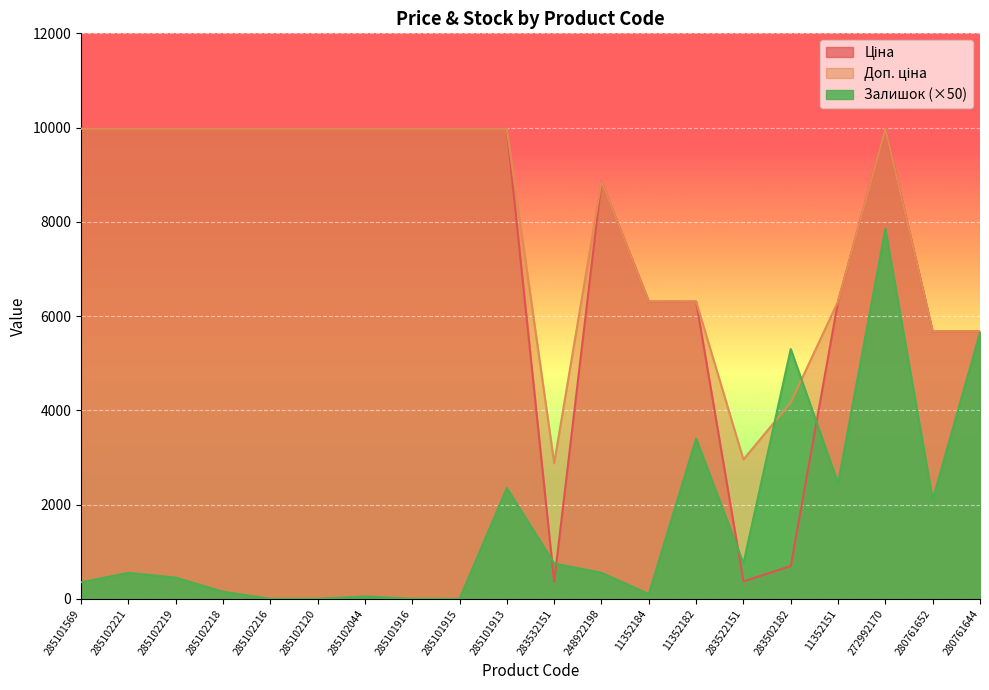

Between 285101913 and 285102219, which is larger?

285101913